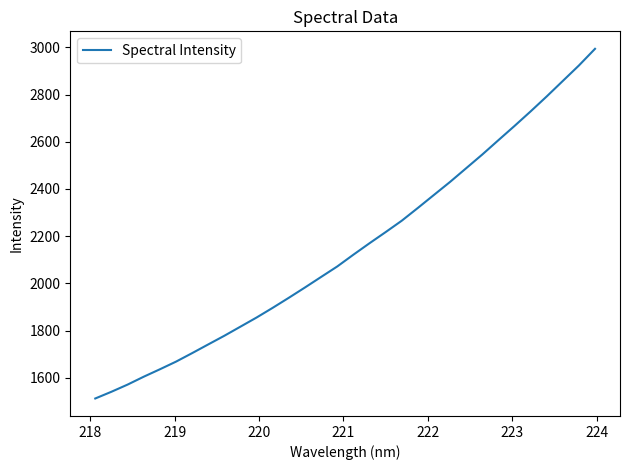

What is the maximum value shown in the chart?

2993.7